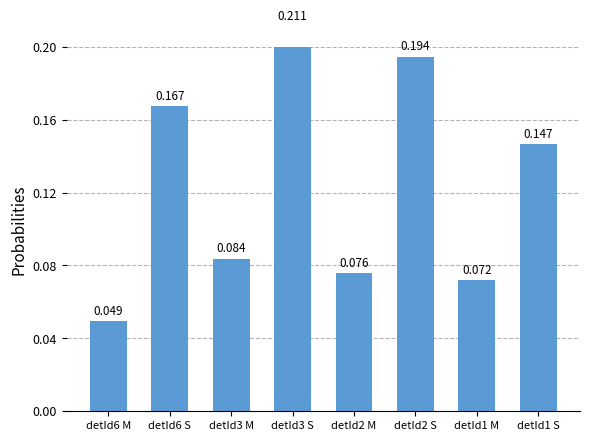

How many data points does each series have?

8